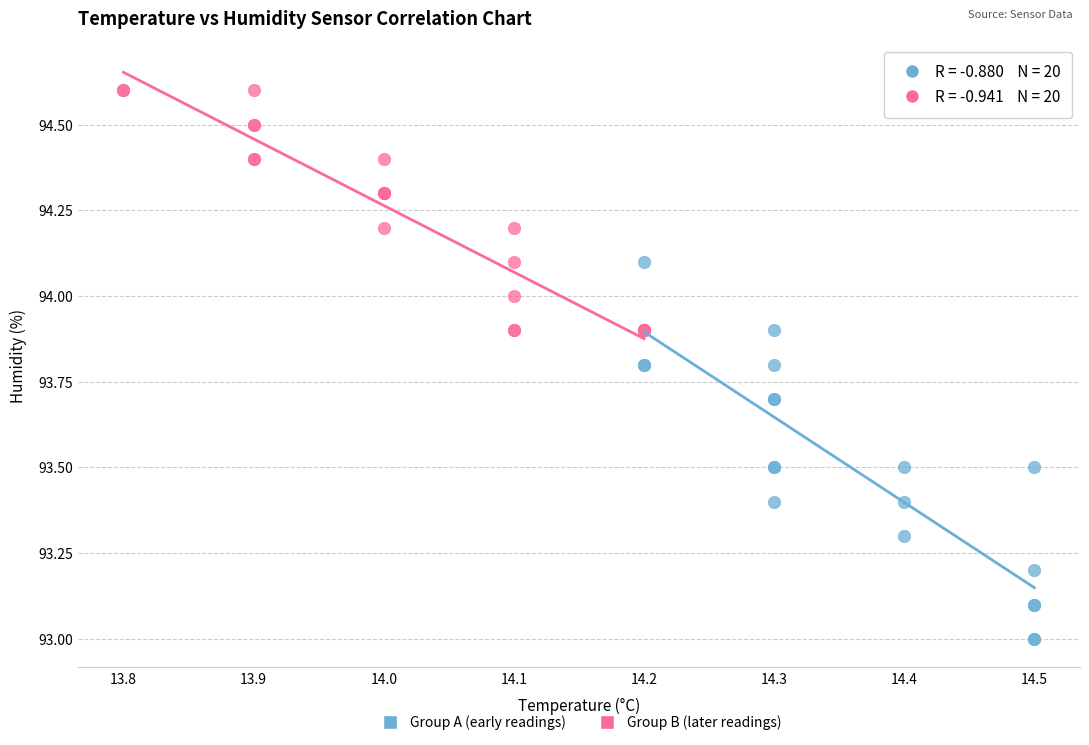

Which series contains the highest Y value?

Group B (later readings)